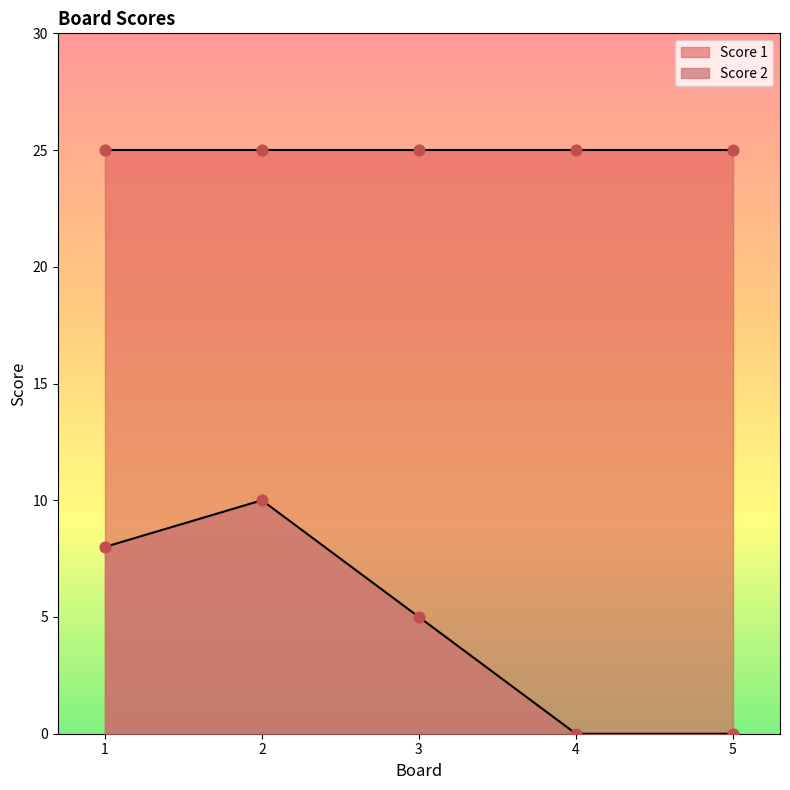

What is the ratio of the value at 3 to the value at 1?

0.6